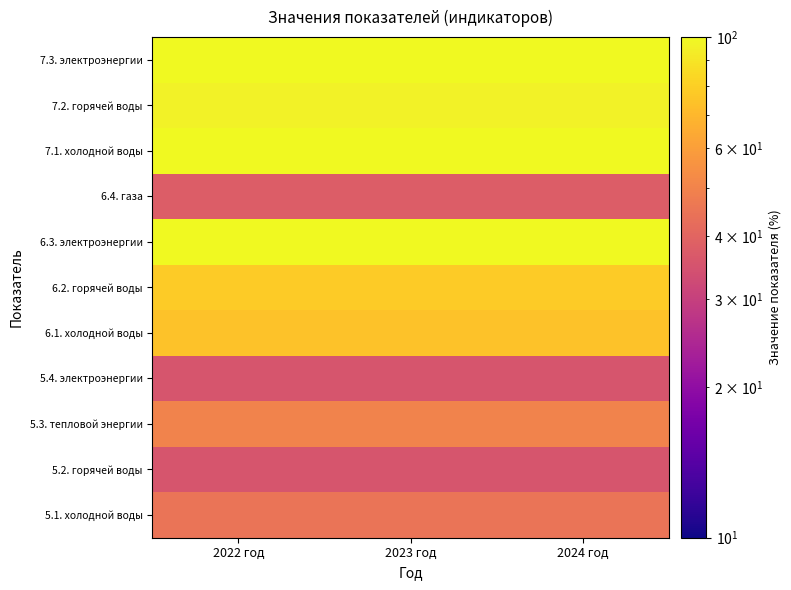

Reading left to right, transcribe all the data shown in this chart.

5.1. холодной воды: 2022 год=44.6	2023 год=44.6	2024 год=44.6
5.2. горячей воды: 2022 год=35.3	2023 год=35.3	2024 год=35.3
5.3. тепловой энергии: 2022 год=50.0	2023 год=50.0	2024 год=50.0
5.4. электроэнергии: 2022 год=35.3	2023 год=35.3	2024 год=35.3
6.1. холодной воды: 2022 год=74.3	2023 год=74.3	2024 год=74.3
6.2. горячей воды: 2022 год=78.3	2023 год=78.3	2024 год=78.3
6.3. электроэнергии: 2022 год=100.0	2023 год=100.0	2024 год=100.0
6.4. газа: 2022 год=37.7	2023 год=37.7	2024 год=37.7
7.1. холодной воды: 2022 год=99.4	2023 год=99.4	2024 год=99.4
7.2. горячей воды: 2022 год=96.4	2023 год=96.4	2024 год=96.4
7.3. электроэнергии: 2022 год=99.9	2023 год=99.9	2024 год=99.9